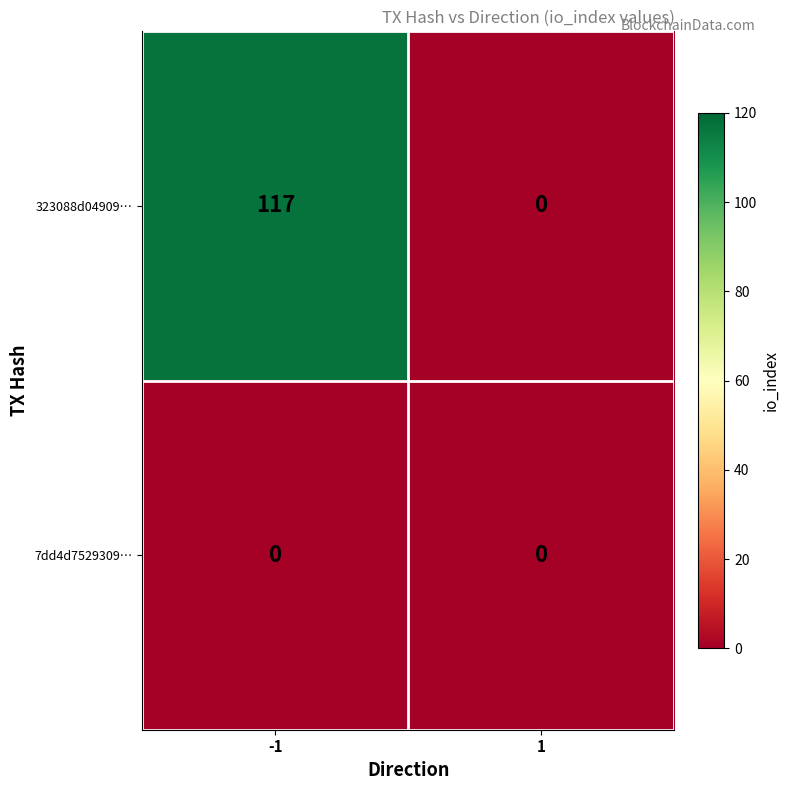

Is the value of 7dd4d7529309… at 1 greater than the value of 323088d04909… at -1?

No